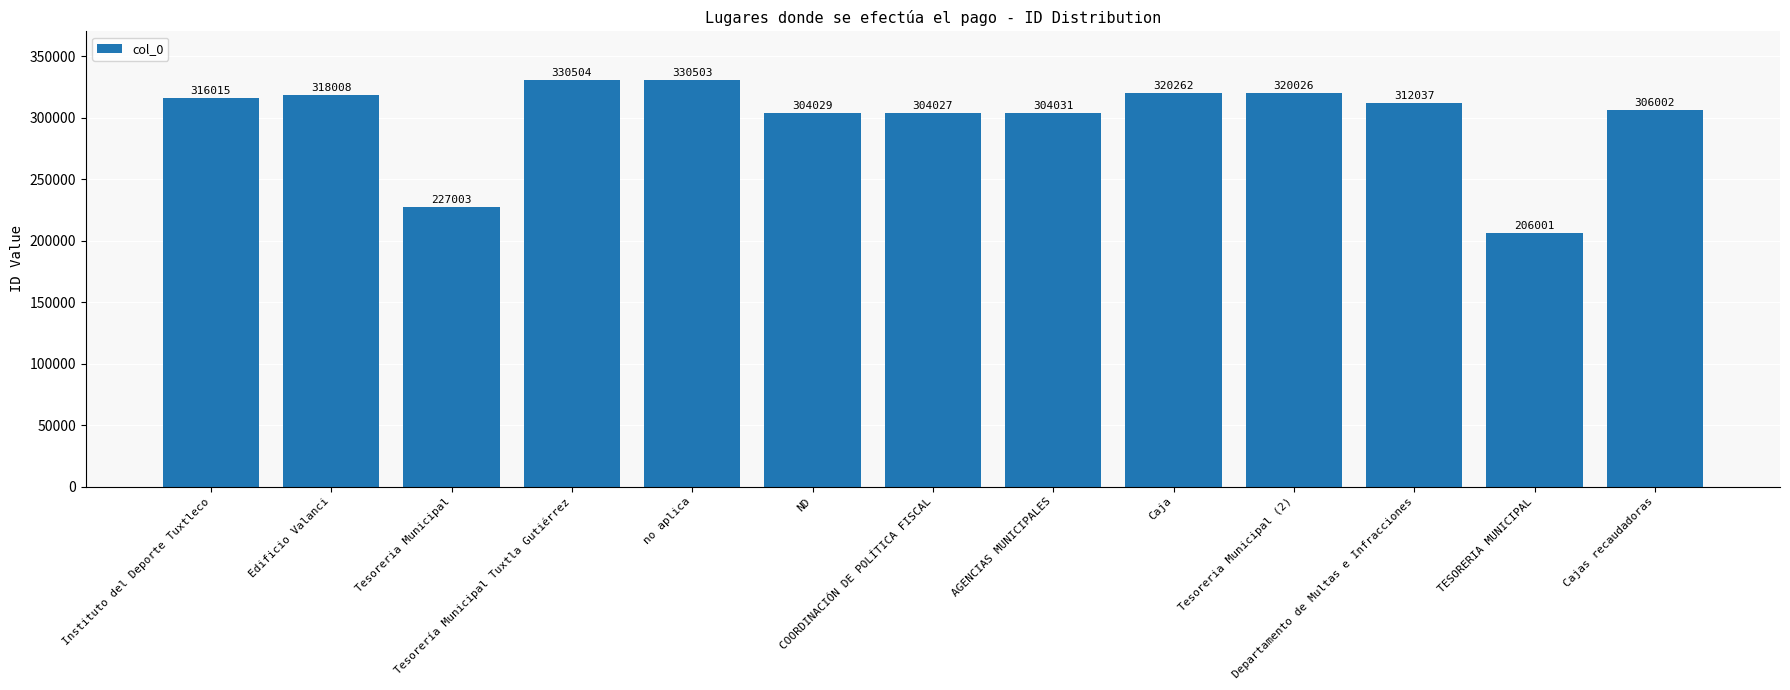

Rank the categories by value from highest to lowest.

Tesorería Municipal Tuxtla Gutiérrez, no aplica, Caja, Tesoreria Municipal (2), Edificio Valanci, Instituto del Deporte Tuxtleco, Departamento de Multas e Infracciones, Cajas recaudadoras, AGENCIAS MUNICIPALES, ND, COORDINACIÓN DE POLÍTICA FISCAL, Tesoreria Municipal, TESORERIA MUNICIPAL